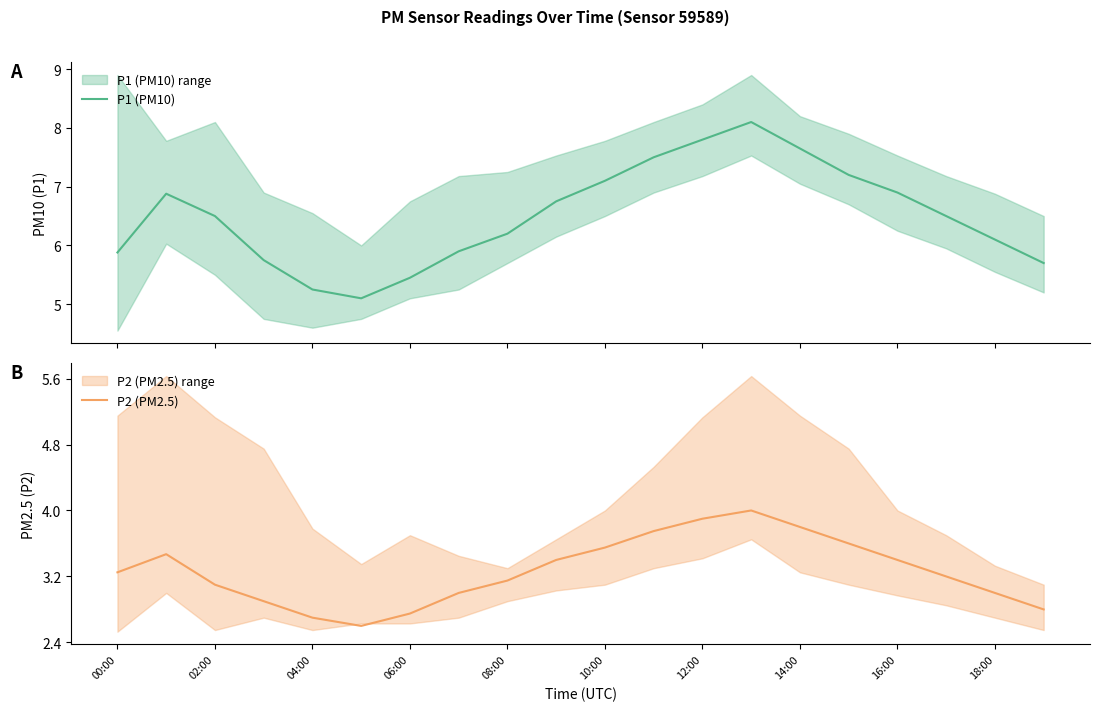

What is the minimum value shown in the chart?

2.6